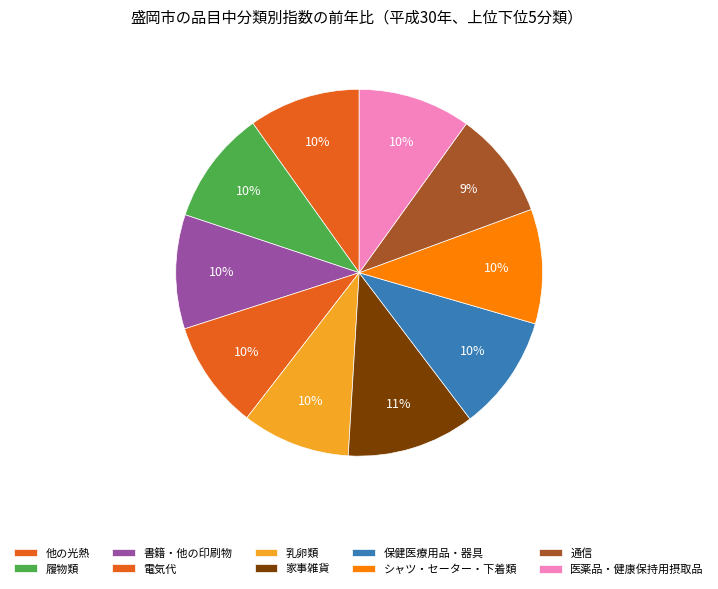

The 医薬品・健康保持用摂取品 slice represents 10% of the pie. True or false?

True